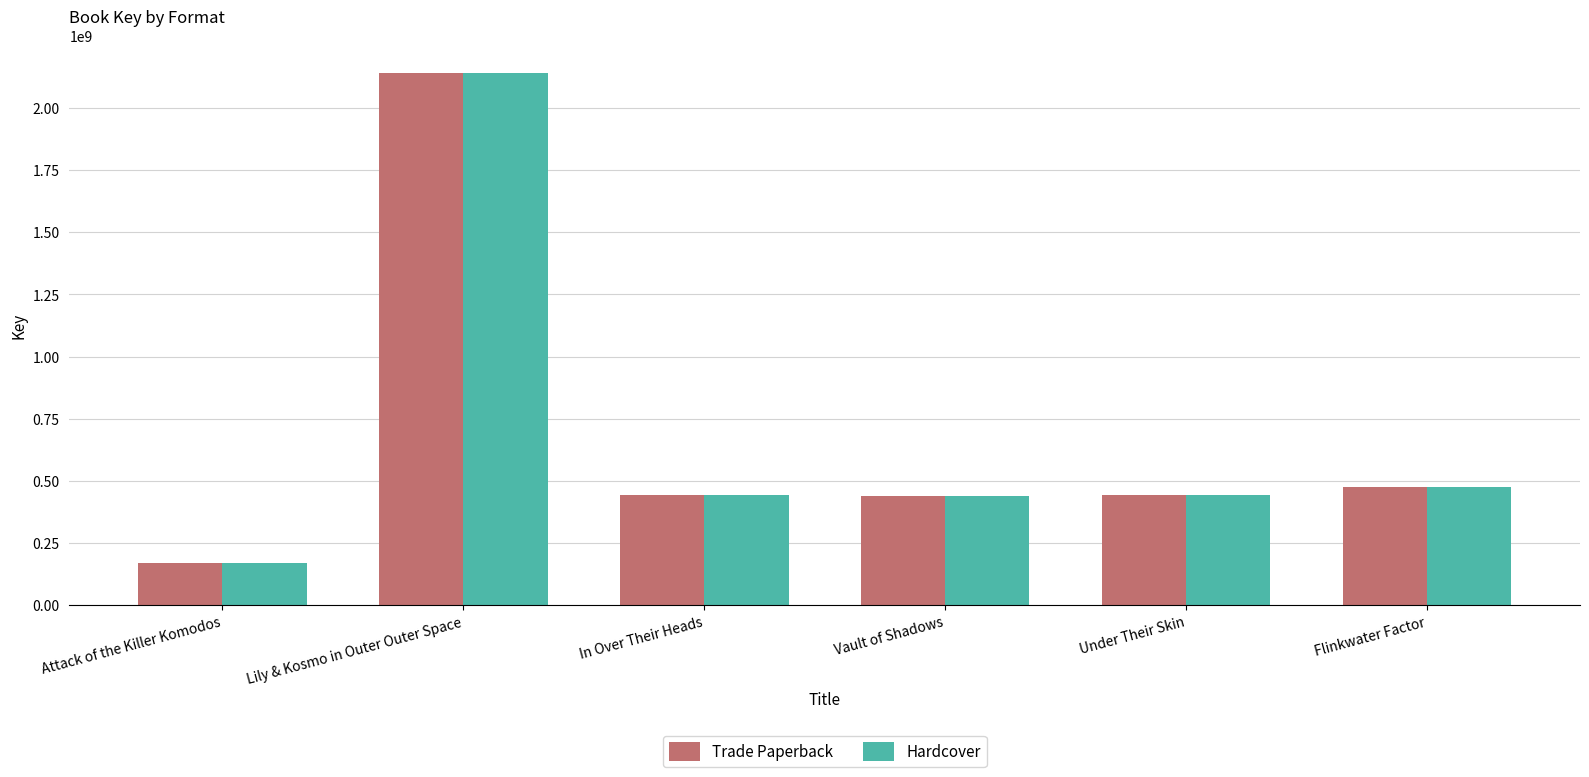

How many data points in Hardcover are less than 444065228?

3